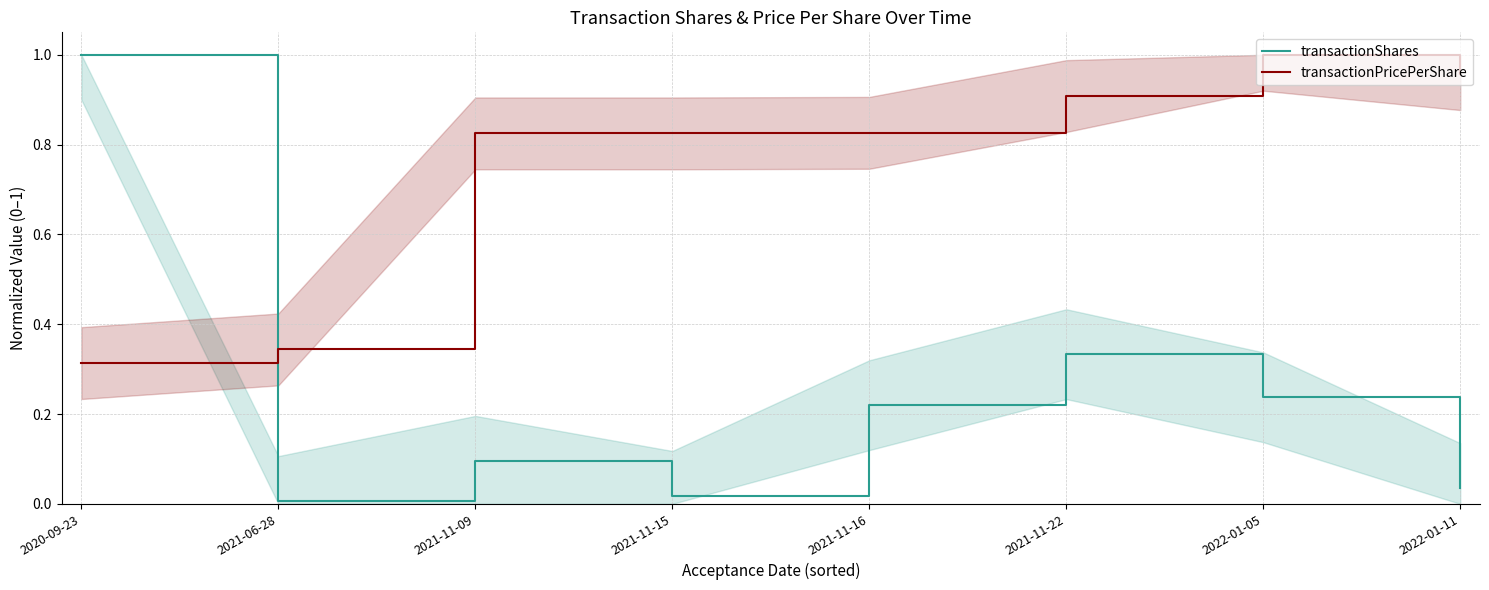

What are all the series names shown in the legend?

transactionShares, transactionPricePerShare